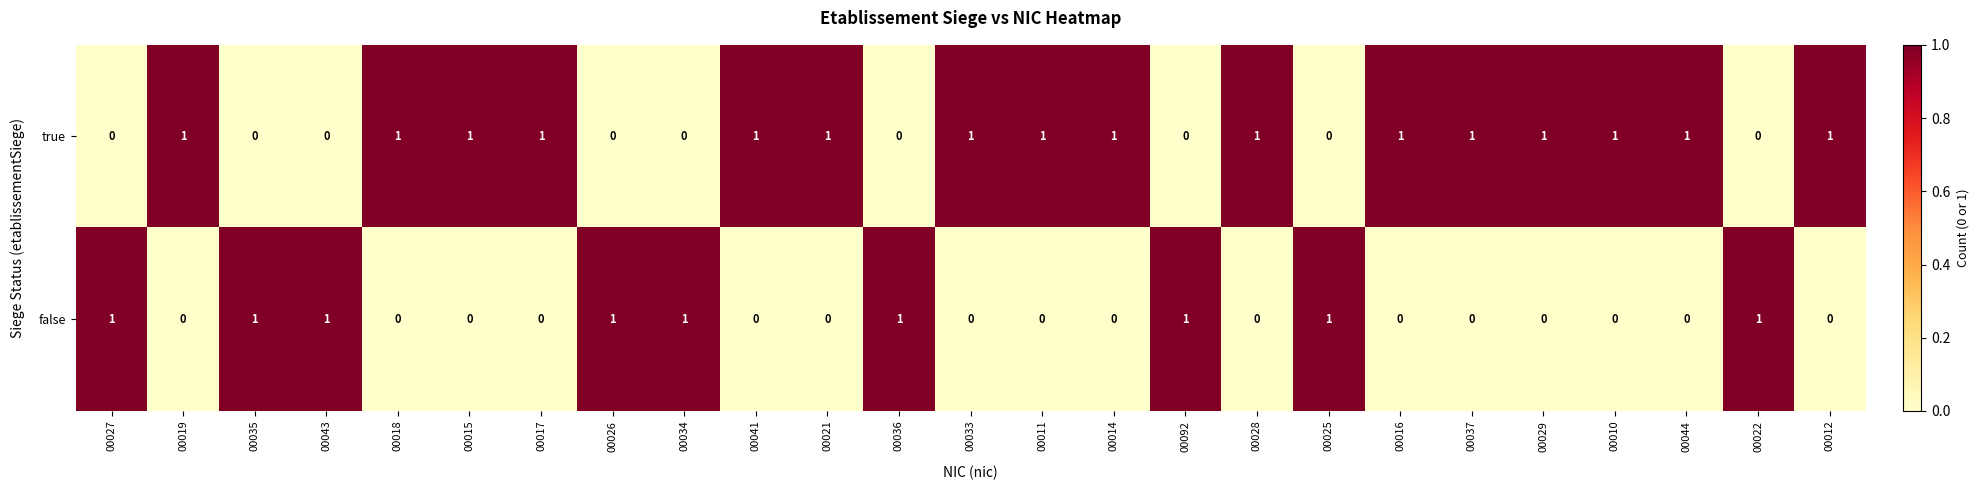

How many categories are shown in the chart?

25